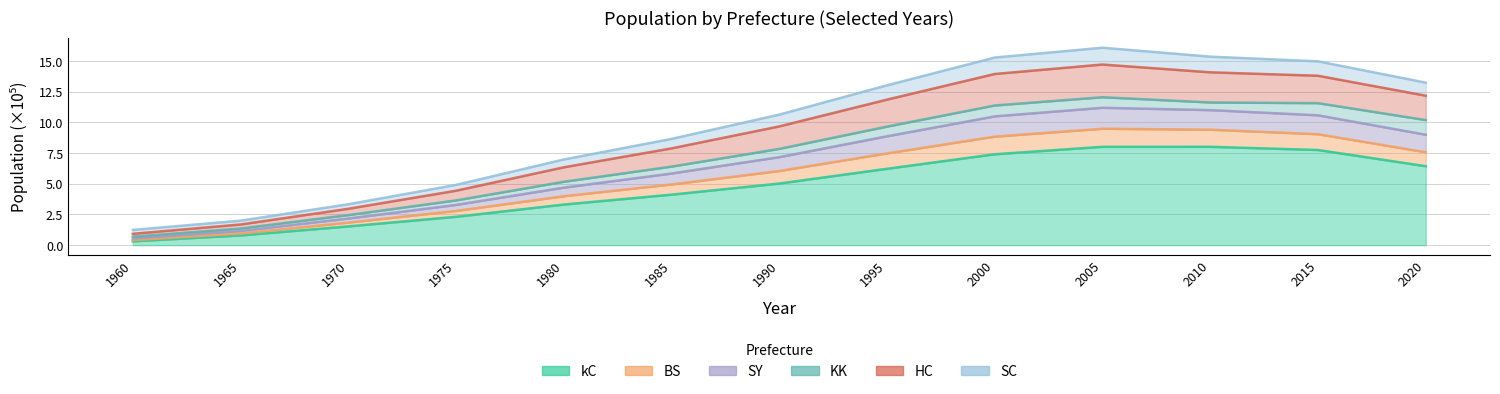

True or false: SC has more than 0 interior local peaks.

True